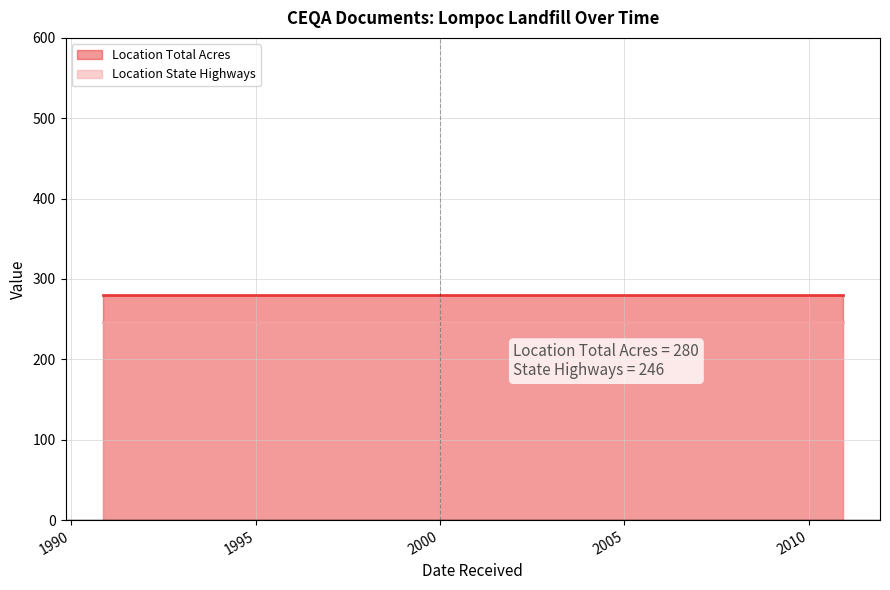

List the series in order of their peak value, highest first.

Location Total Acres (line), Location State Highways (line)